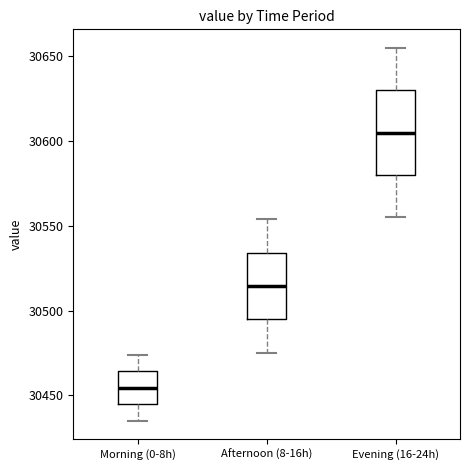

Which box has the highest median line?

Evening (16-24h)